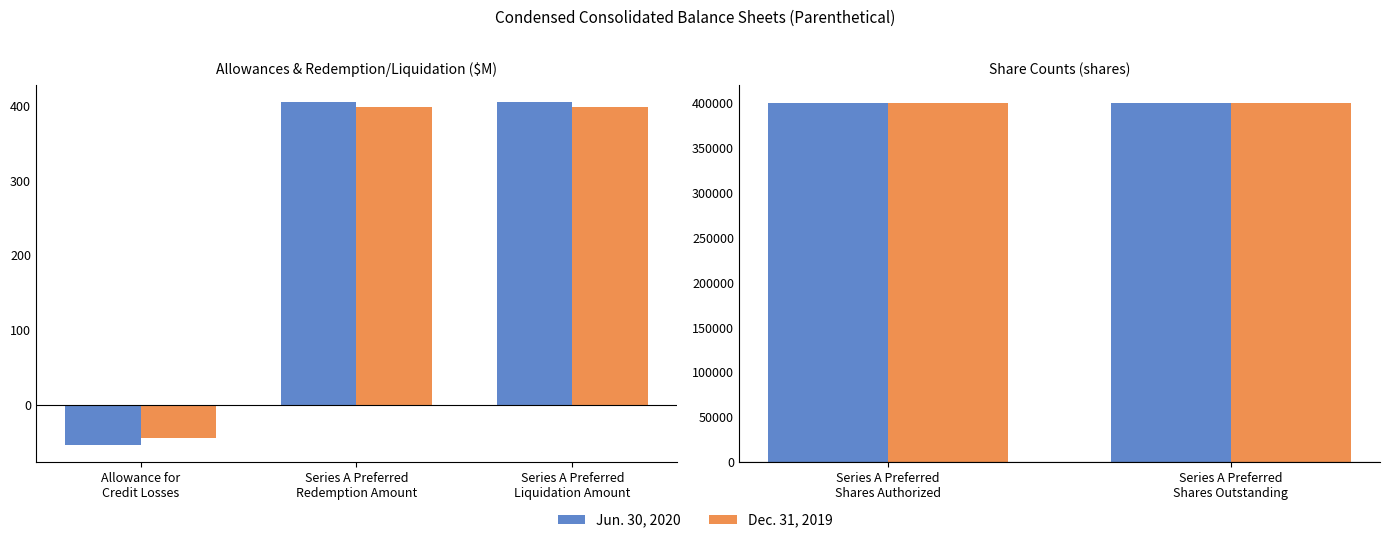

The value of Dec. 31, 2019 at Series A Preferred
Liquidation Amount is 399. True or false?

True